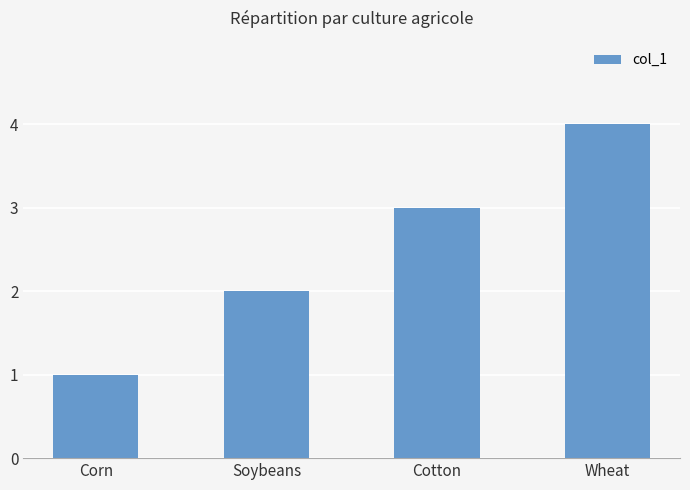

What position from the left is Wheat?

4